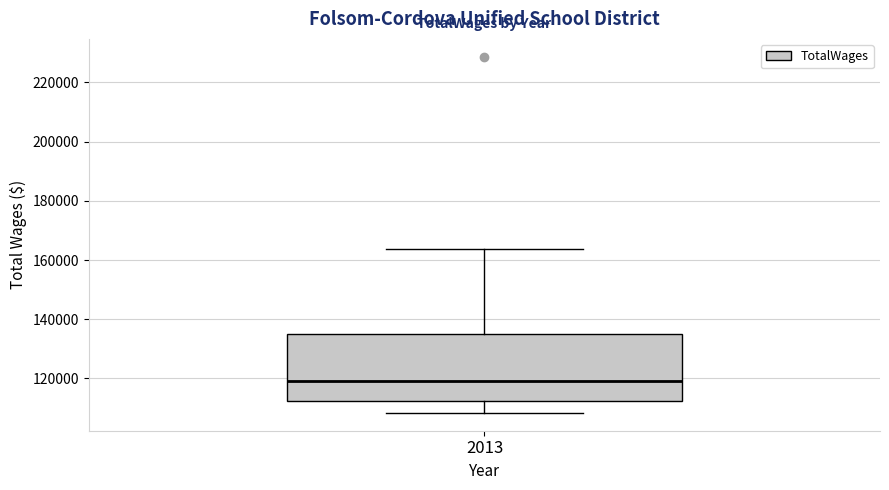

Transcribe this box plot: give where the median line is, the range the box spans, and where the two whiskers end, as read against the y-axis. The values are not printed on the chart, so give them approximately, as read against the axis.

median 120000, box 112000 to 136000, whiskers 108000 to 164000